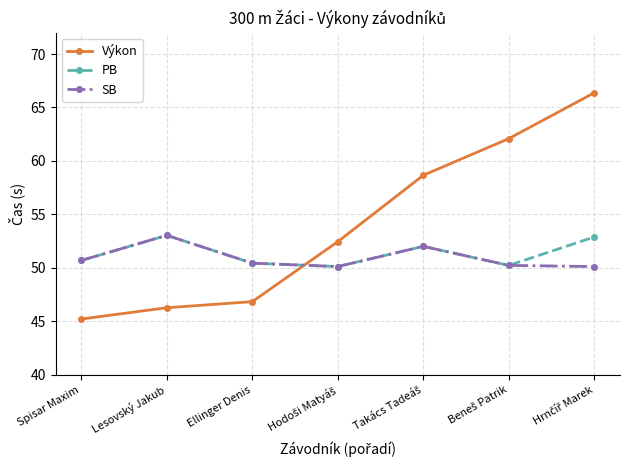

What is the difference between the maximum and minimum values in the Výkon series?

21.2